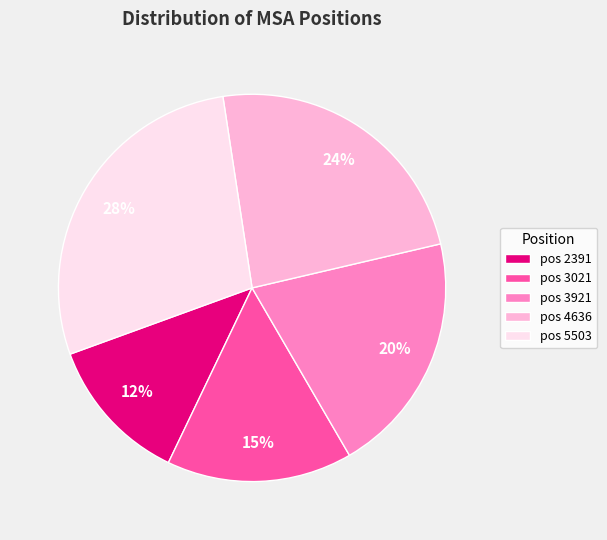

Rank the categories by value from highest to lowest.

pos 5503, pos 4636, pos 3921, pos 3021, pos 2391